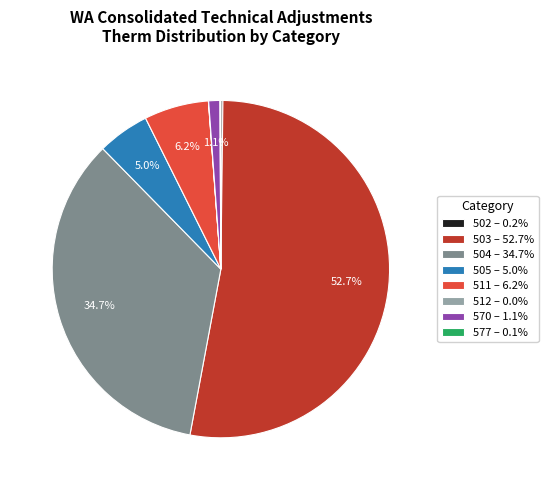

Is it true that 504 is 35% of the pie?

True